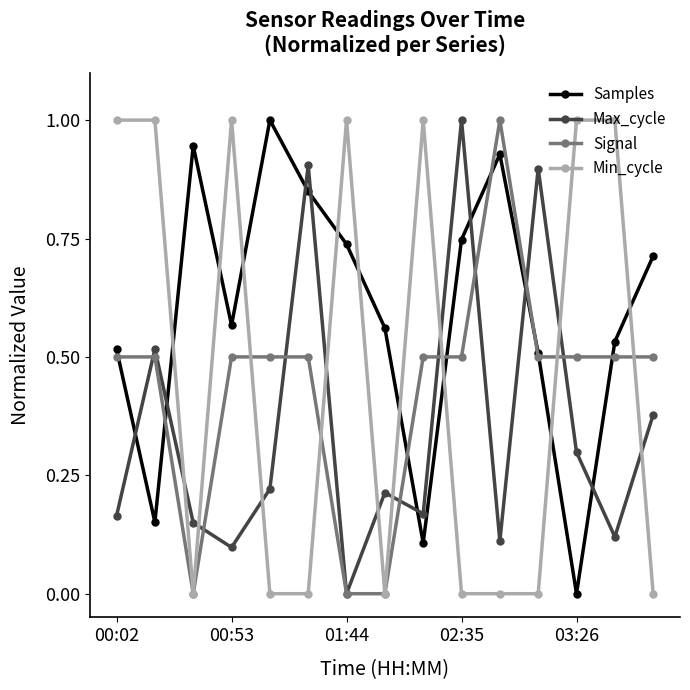

True or false: Max_cycle and Min_cycle intersect in this chart.

True